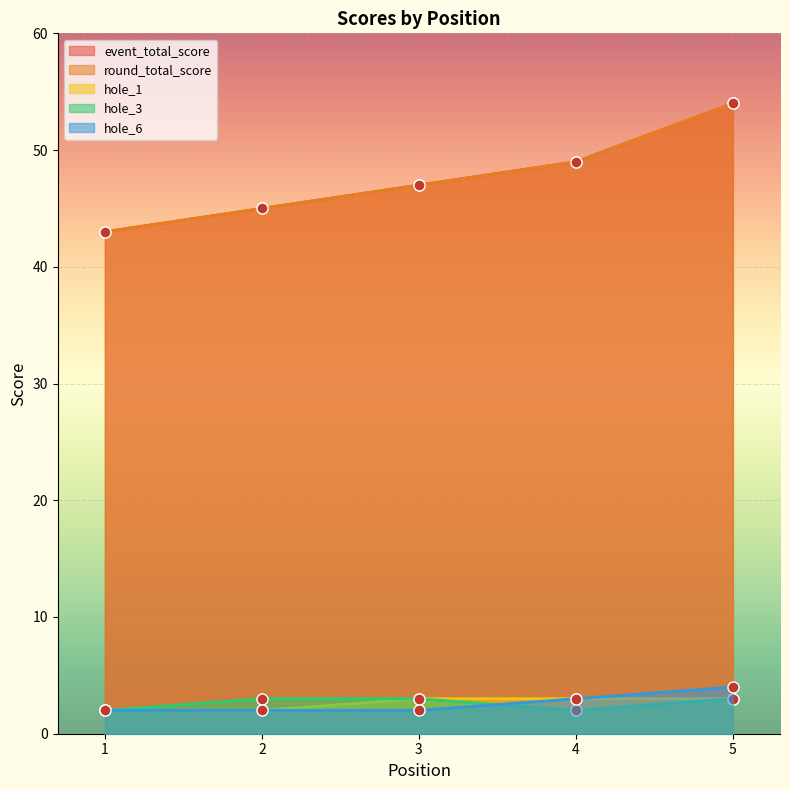

What is the value of the hole_1 point at the 1st from the left?

2